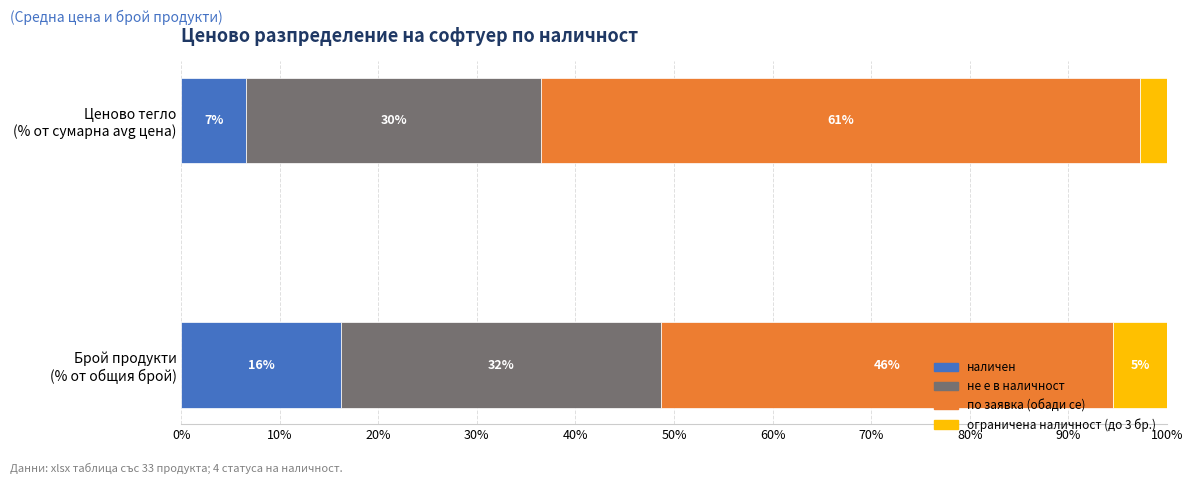

What are all the series names shown in the legend?

наличен, не е в наличност, по заявка (обади се), ограничена наличност (до 3 бр.)